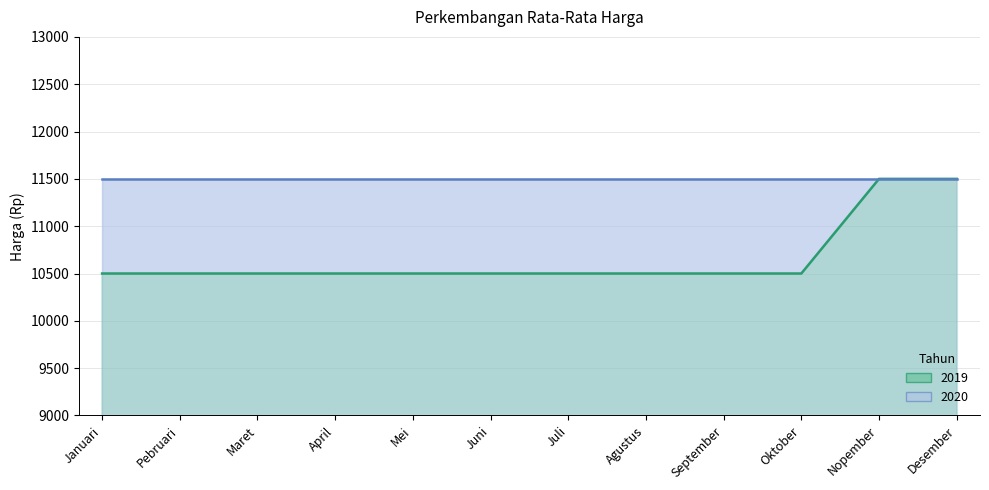

What is the minimum value shown in the chart?

10500